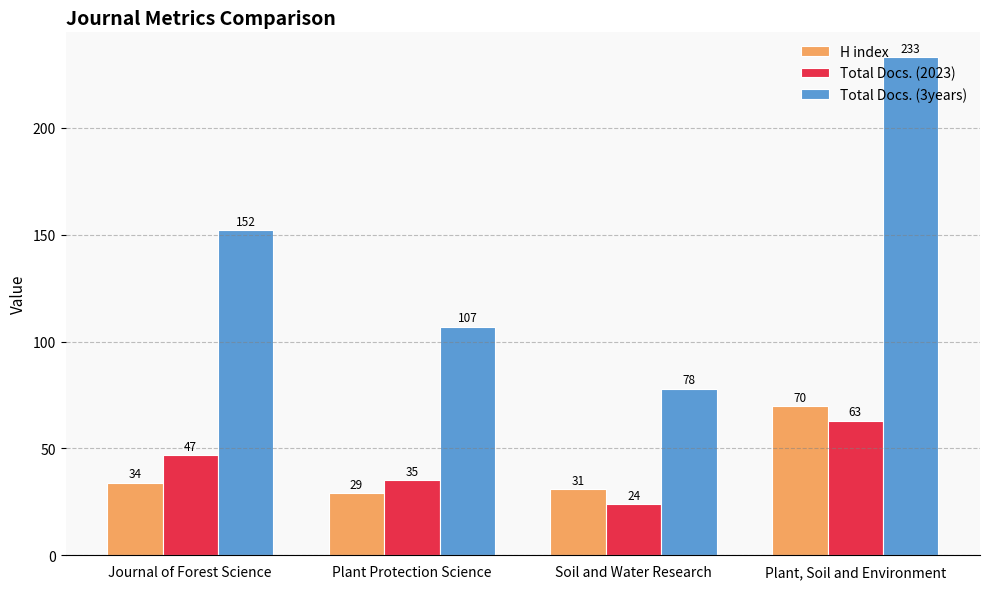

Are the bars horizontal?

No